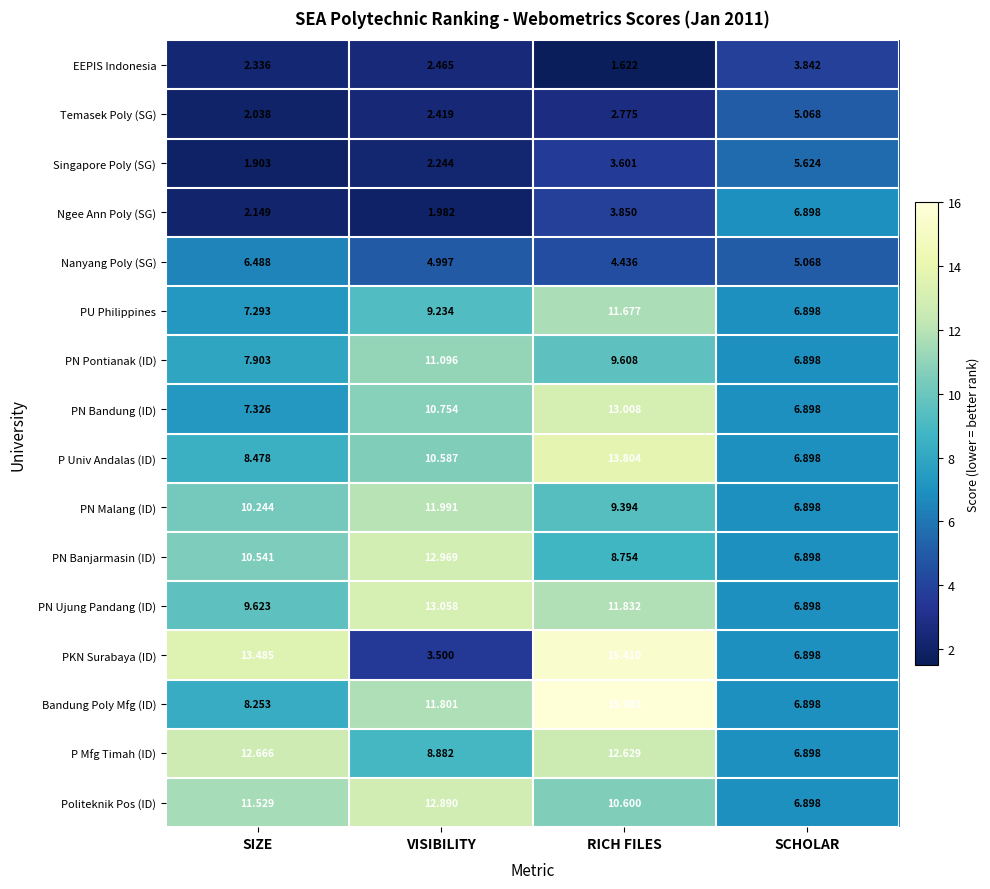

Between VISIBILITY and RICH FILES, which series saw the biggest shift?

PKN Surabaya (ID)